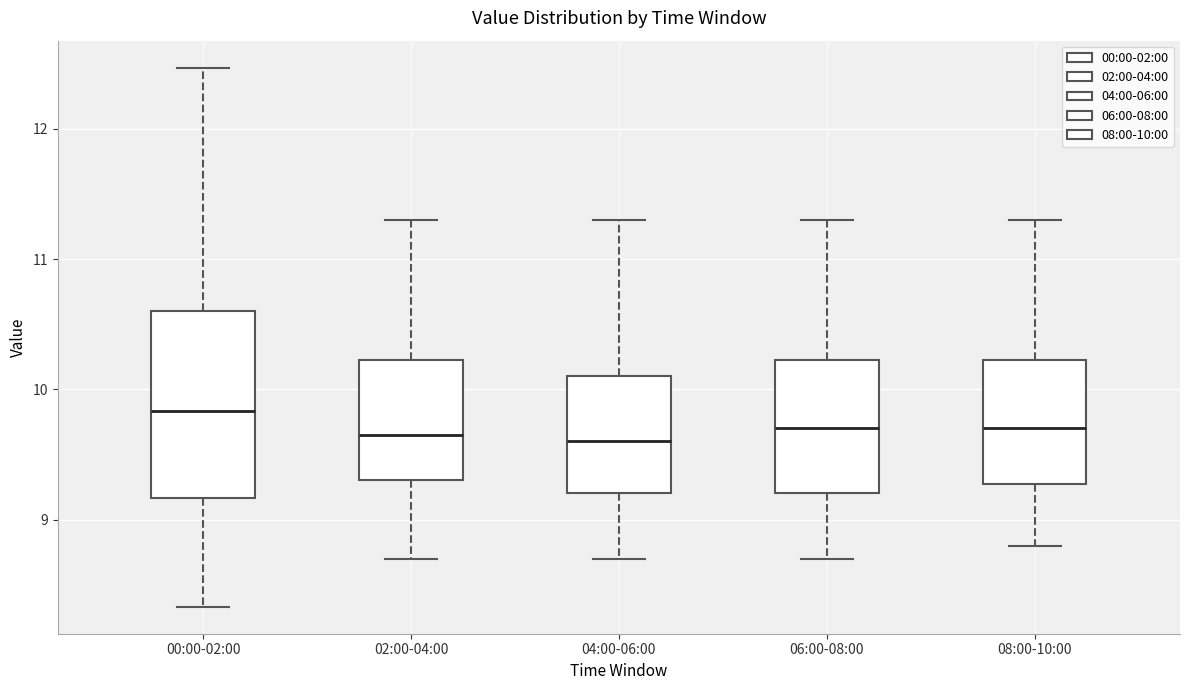

Comparing the boxes themselves (not the whiskers), which one is the tallest?

00:00-02:00